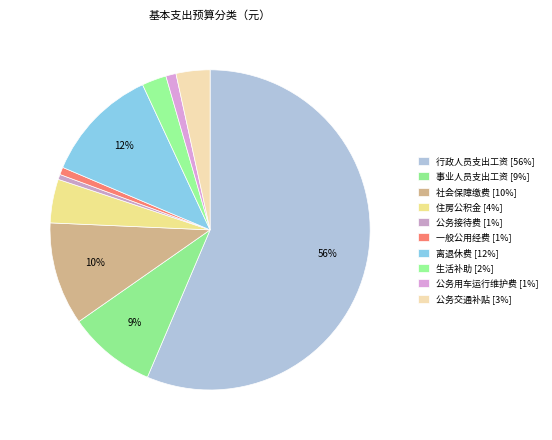

What portion of the pie excludes 公务接待费?

99.5%